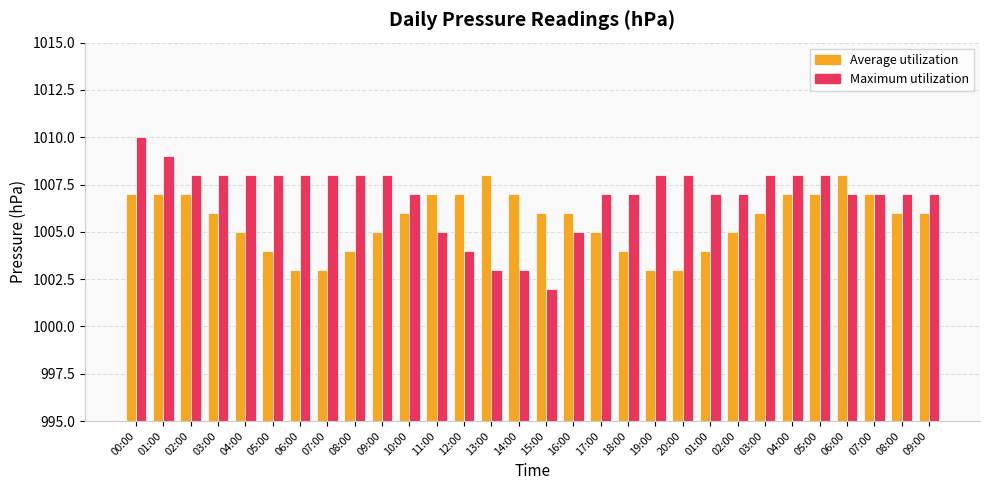

What is the difference between the maximum and minimum values in the Maximum utilization series?

8